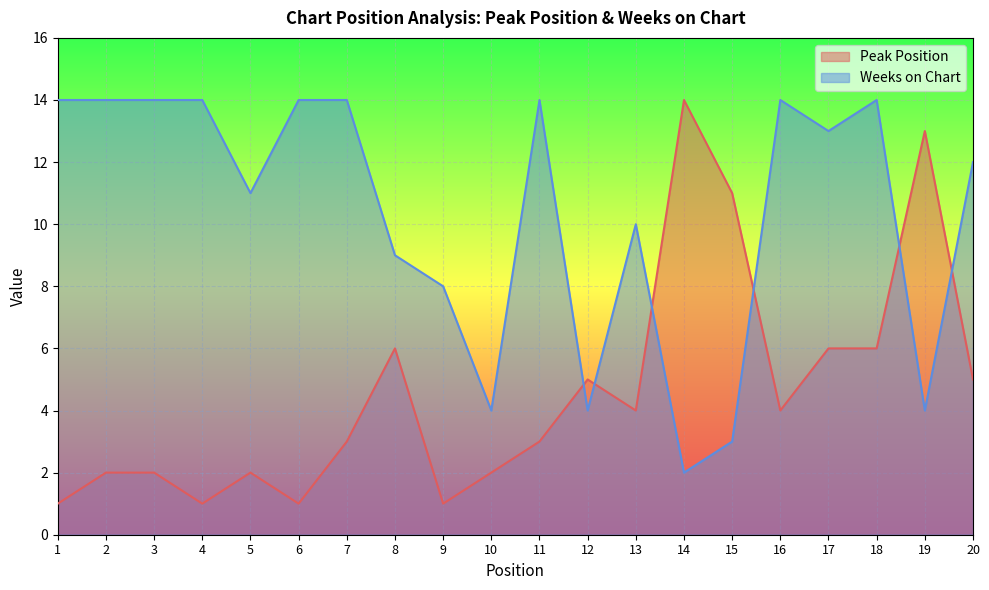

How many lines are shown in the chart?

2